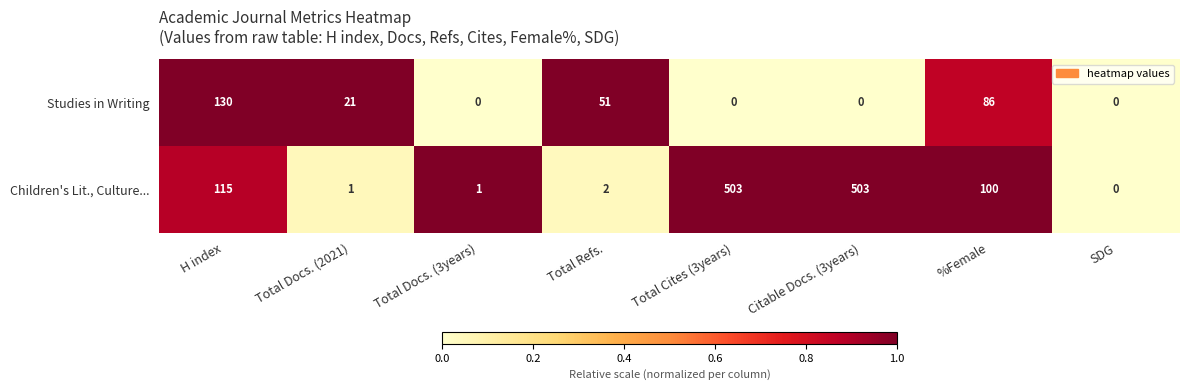

Which series has the widest spread of values?

Children's Lit., Culture...